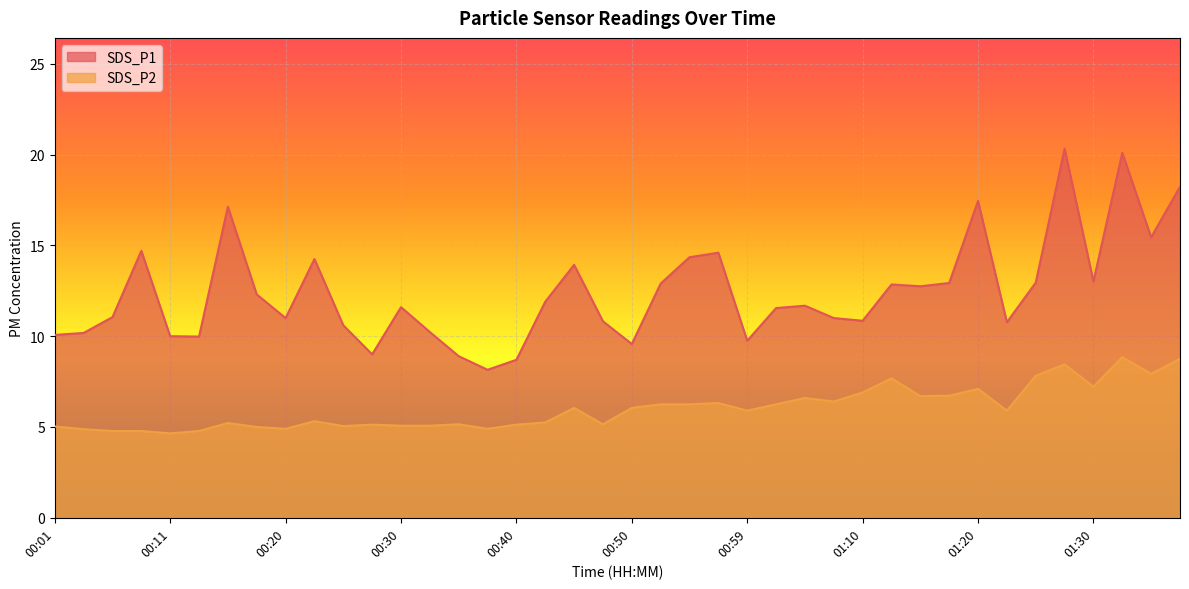

Rank the series by their average value, from highest to lowest.

SDS_P1, SDS_P2